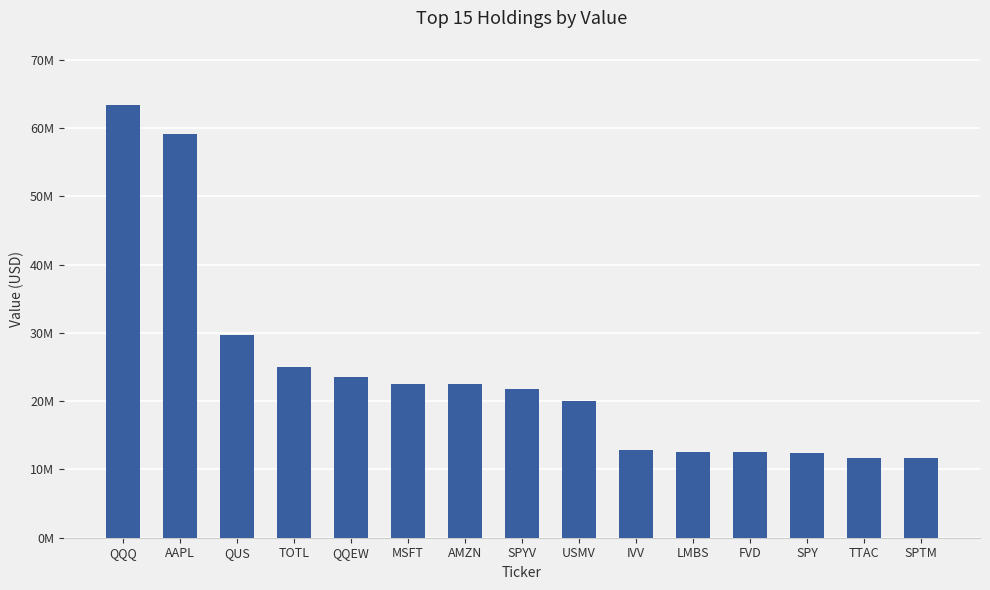

Which has a higher value, SPTM or QQQ?

QQQ